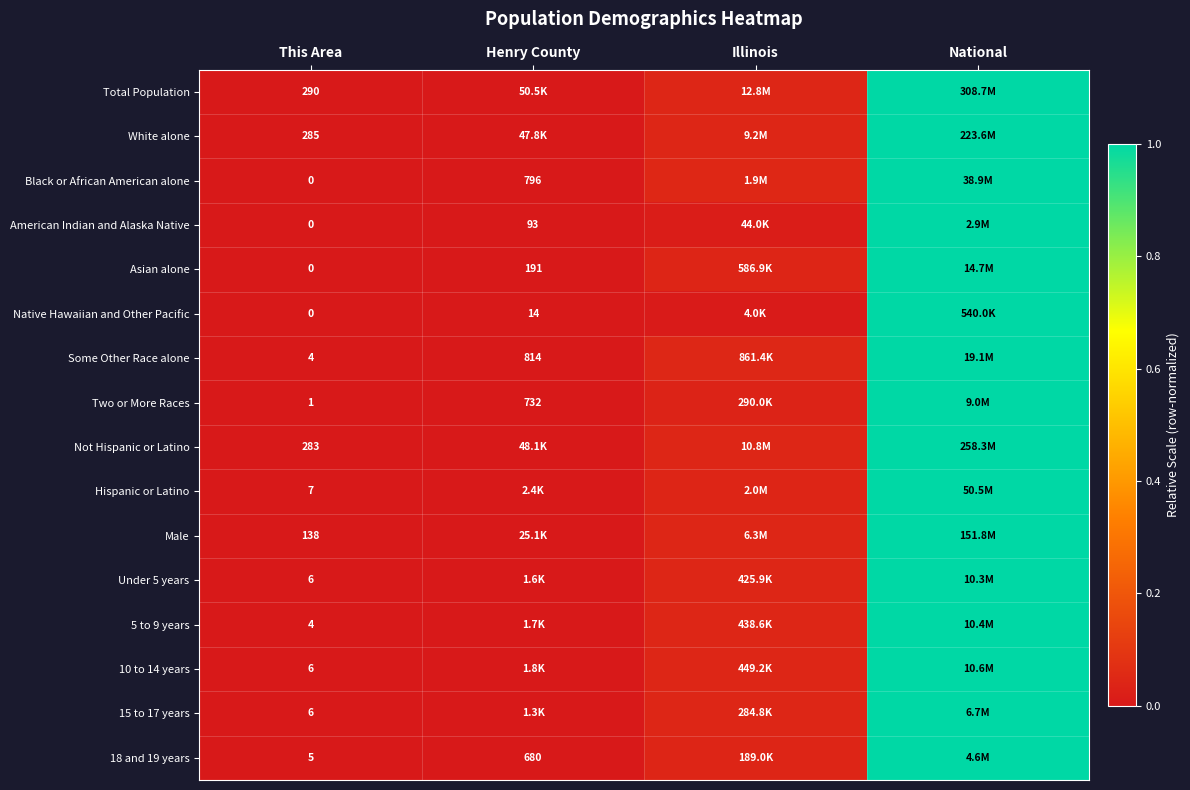

At which category does the chart reach its peak across all series?

National